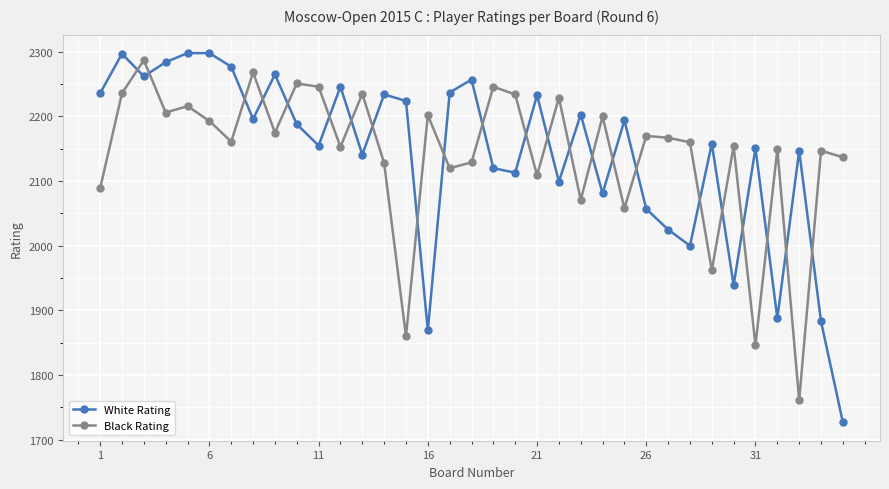

What is the minimum value for White Rating?

1727